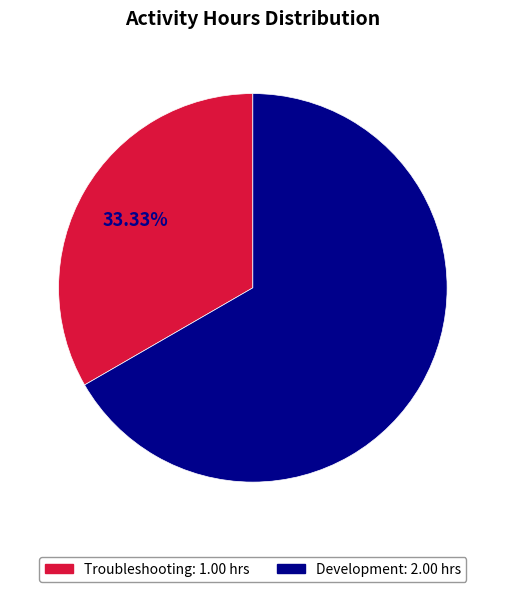

Approximately how many times larger is the value at Troubleshooting compared to Development?

0.5